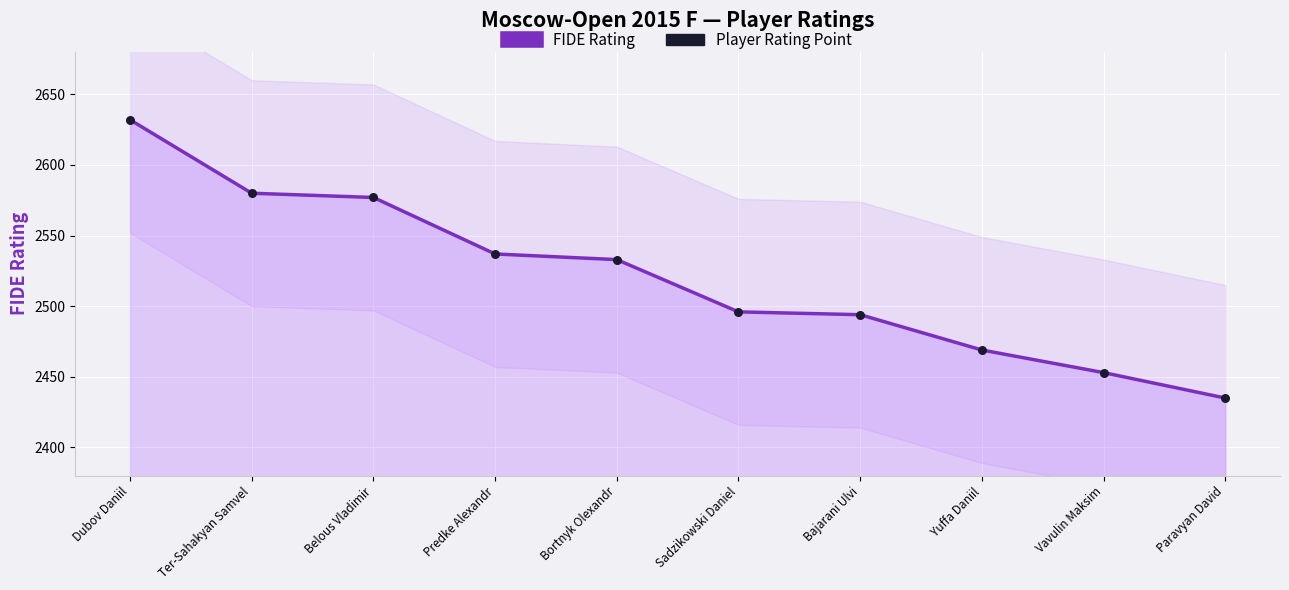

Which series reaches the minimum Y coordinate?

FIDE Rating